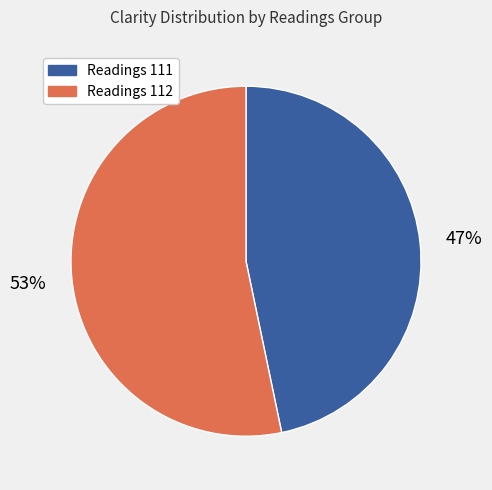

To the nearest percent, what is the average slice percentage?

50%